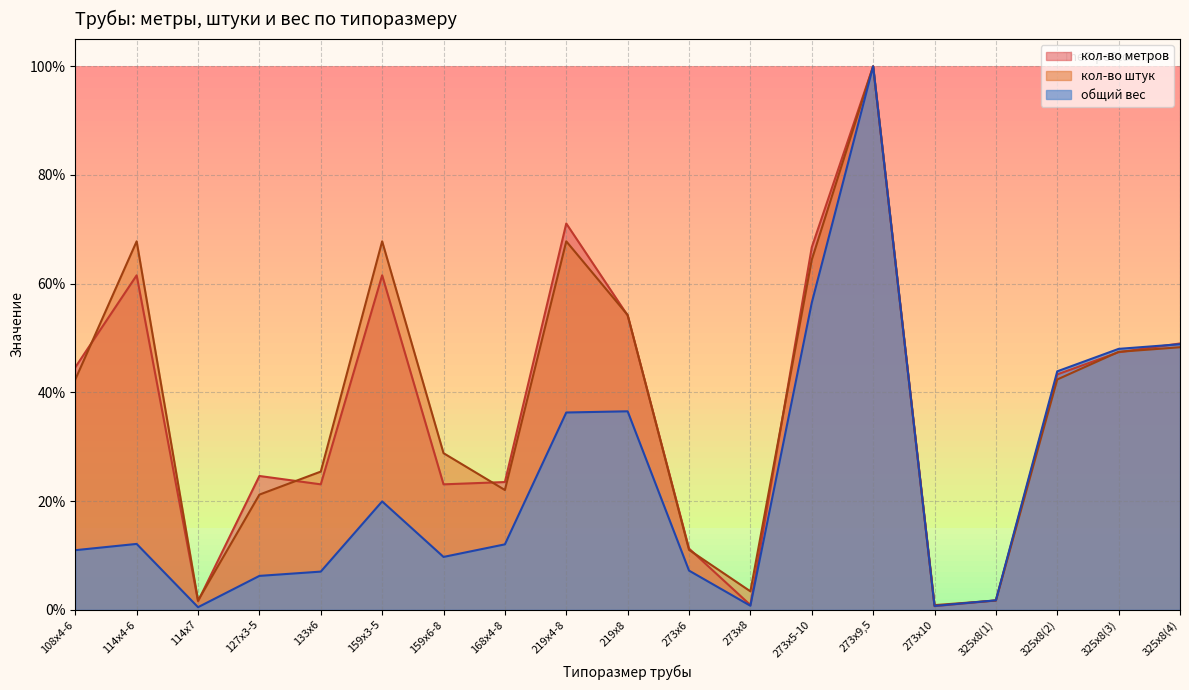

The value of кол-во штук at 159х3-5 is 0.7. True or false?

True